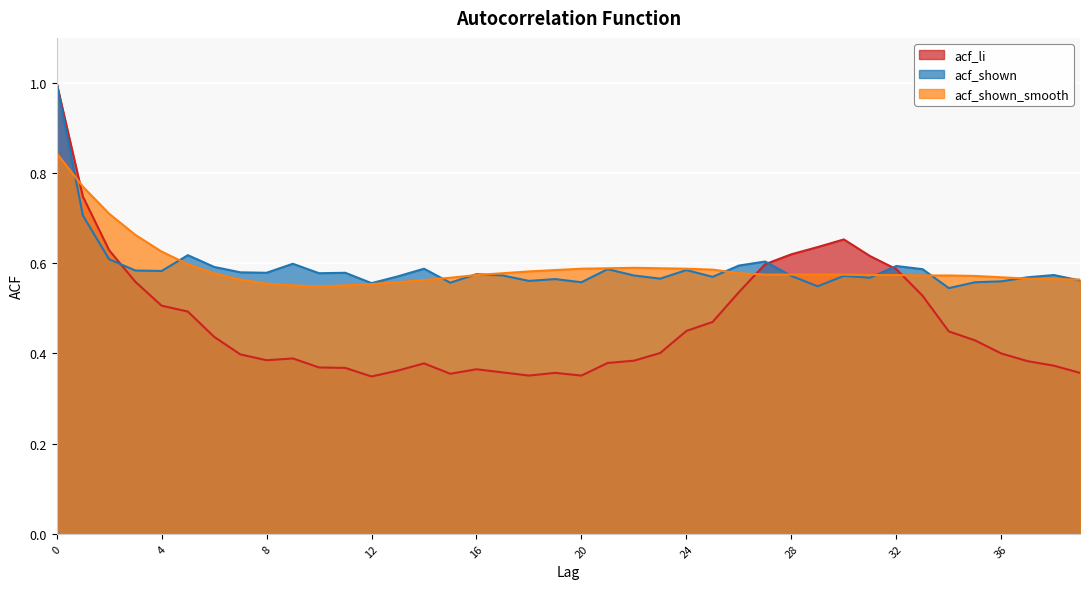

How many series are shown in this chart?

3